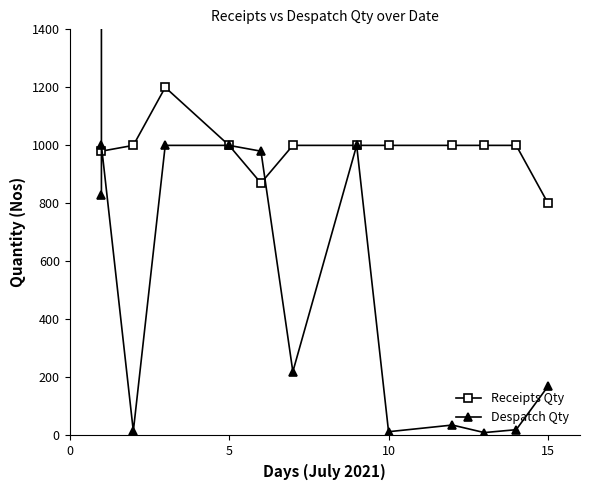

The value of Receipts Qty at 5 is 1591. True or false?

False